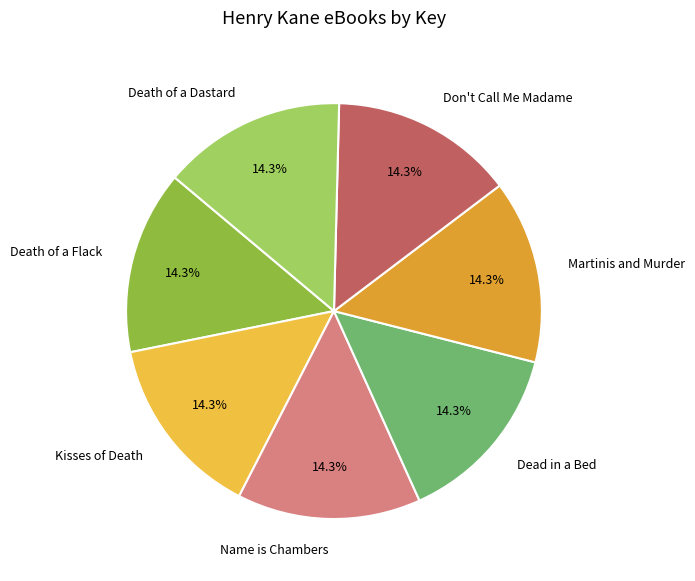

Does Martinis and Murder account for over 50% of the chart?

No